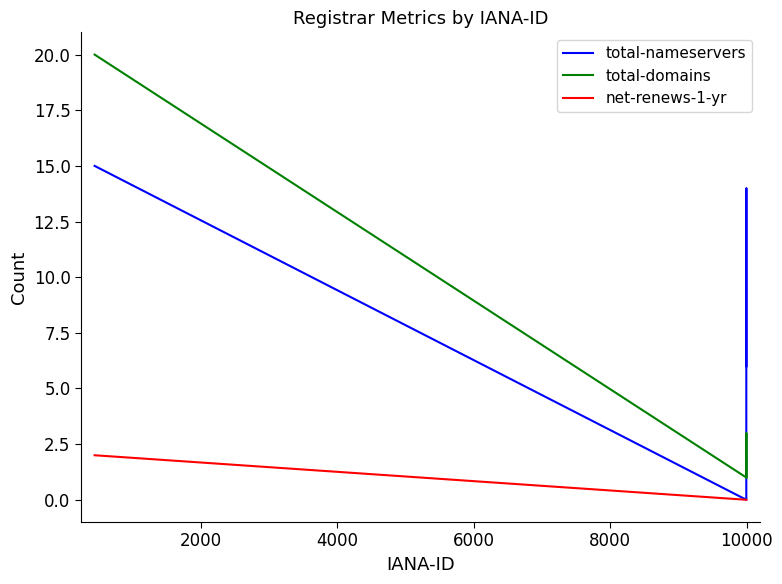

At how many categories does at least one series exceed 13?

2